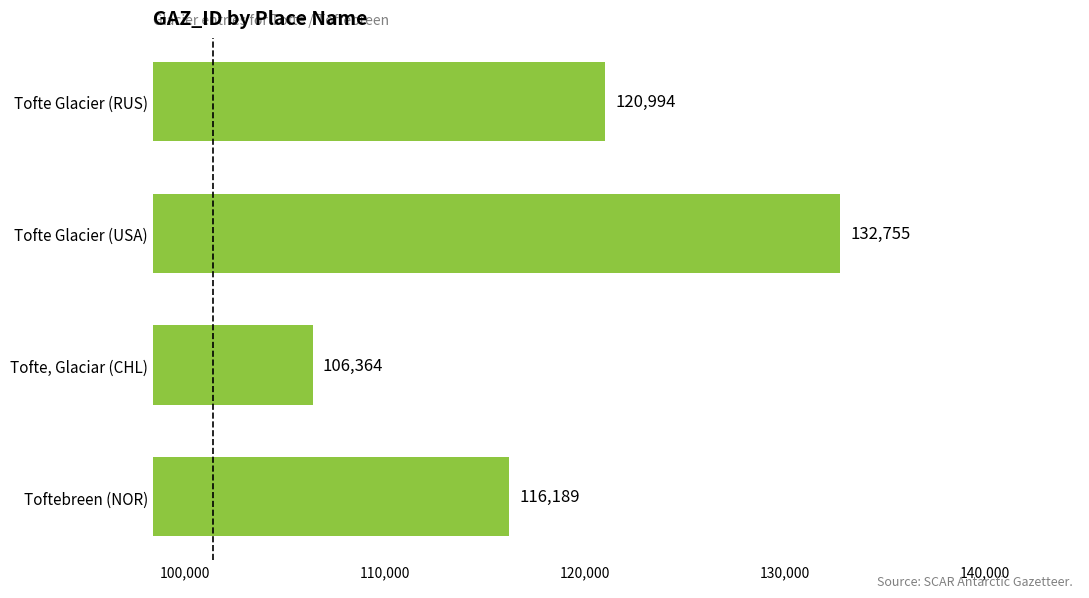

Which label corresponds to the largest value in the chart?

Tofte Glacier (USA)